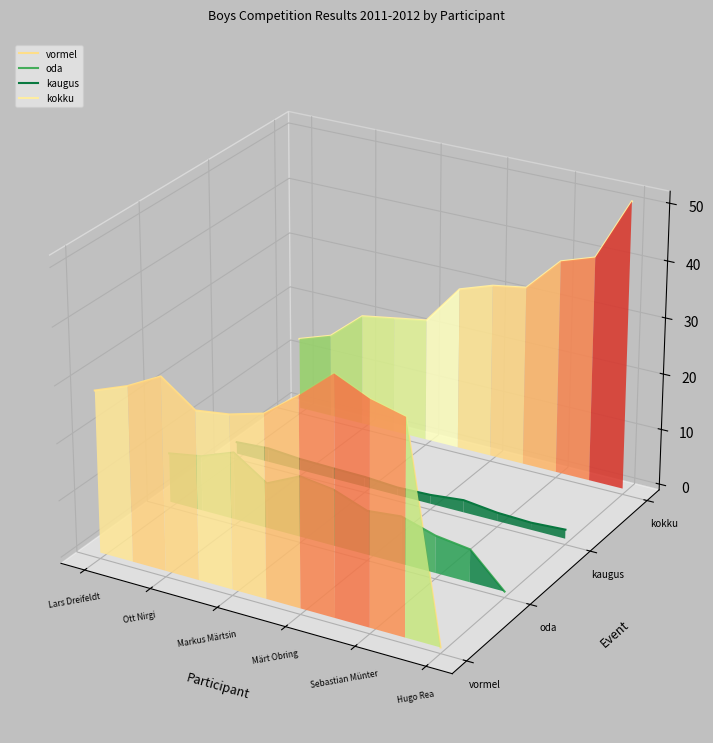

At which label does kaugus reach its peak?

Lars Dreifeldt